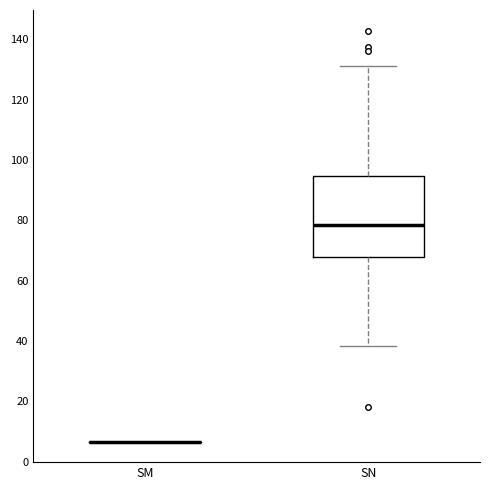

Comparing the boxes themselves (not the whiskers), which one is the tallest?

SN